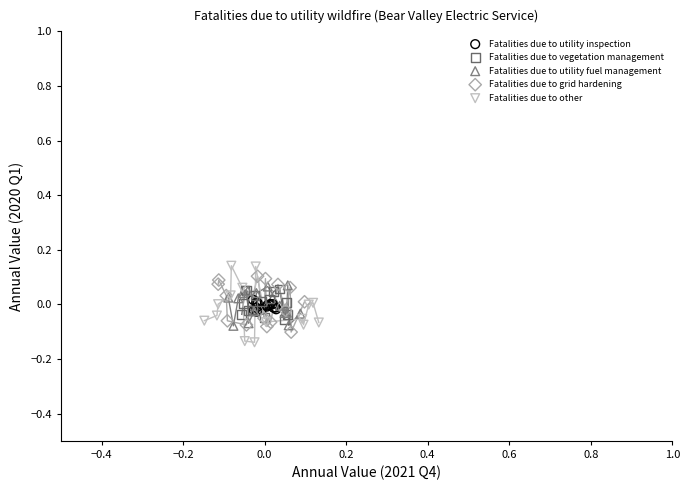

What are all the series names shown in the legend?

Fatalities due to utility inspection, Fatalities due to vegetation management, Fatalities due to utility fuel management, Fatalities due to grid hardening, Fatalities due to other